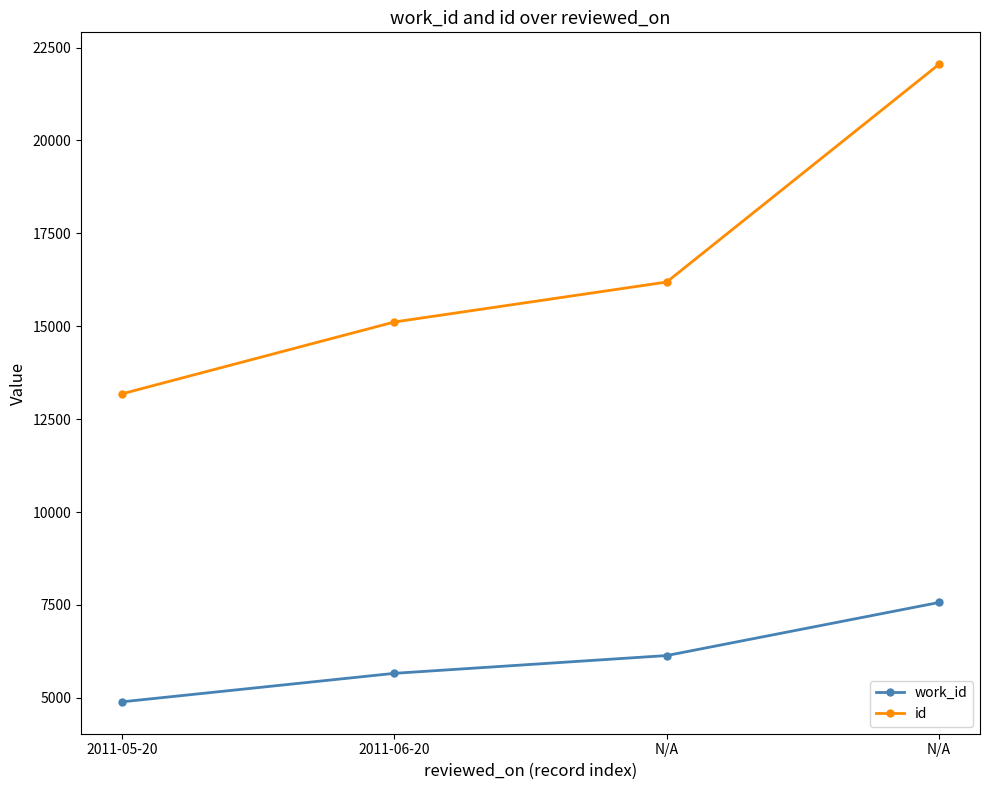

How many data points in work_id are less than 6137?

2